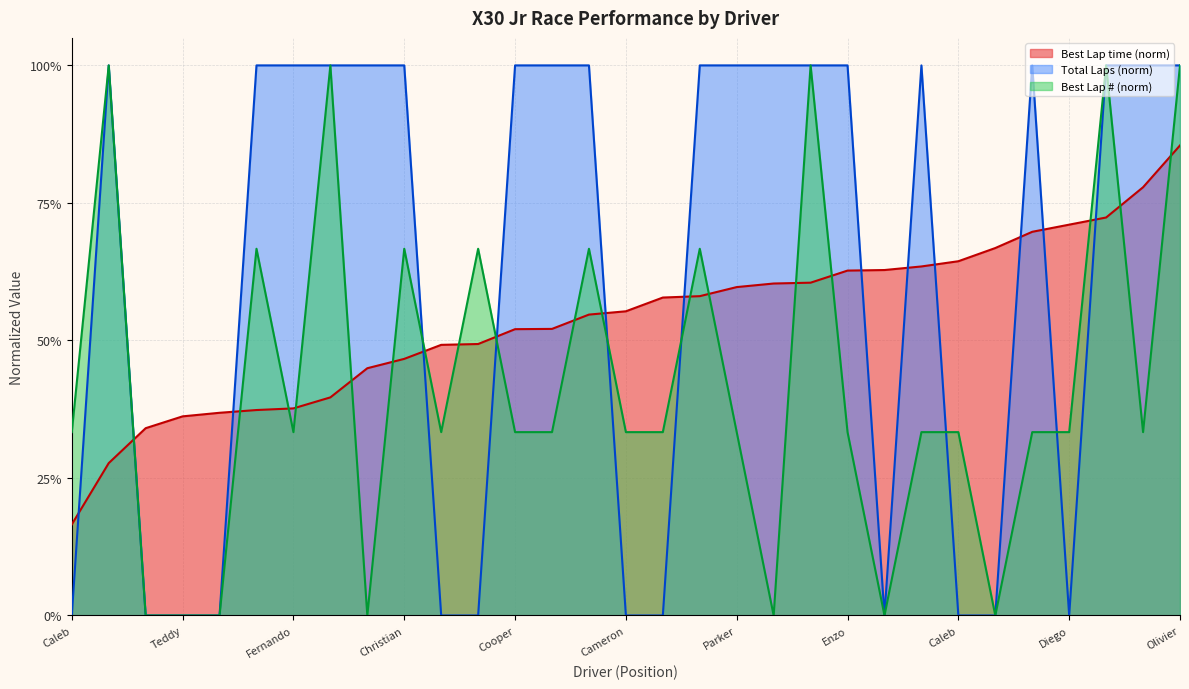

What are all the series names shown in the legend?

Best Lap time (norm), Total Laps (norm), Best Lap # (norm)